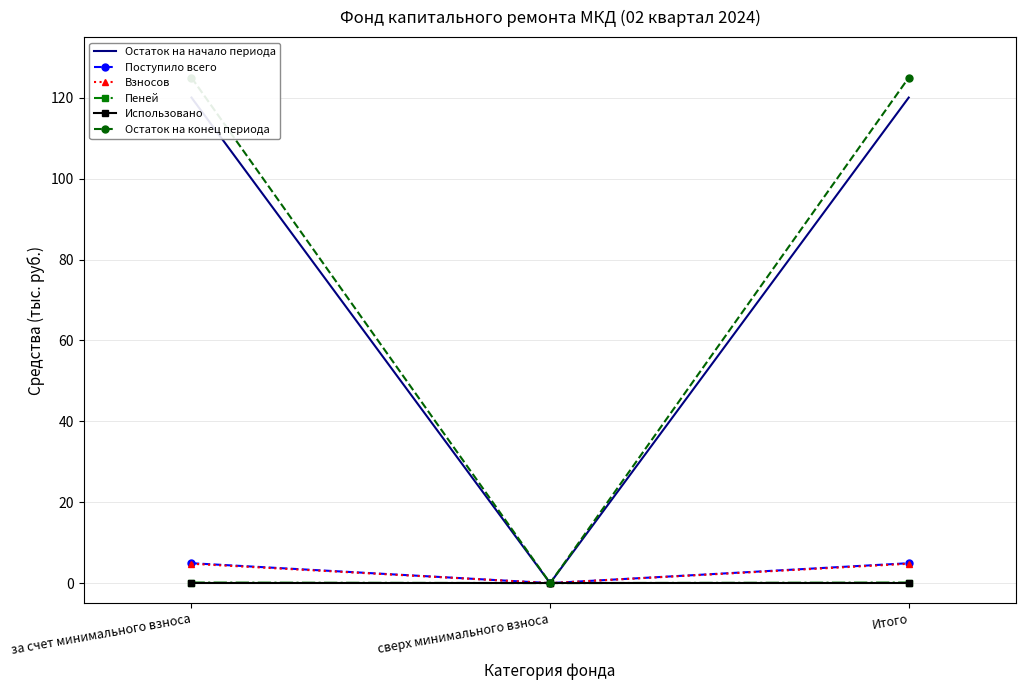

Is it true that Поступило всего equals 8.8 at Итого?

False